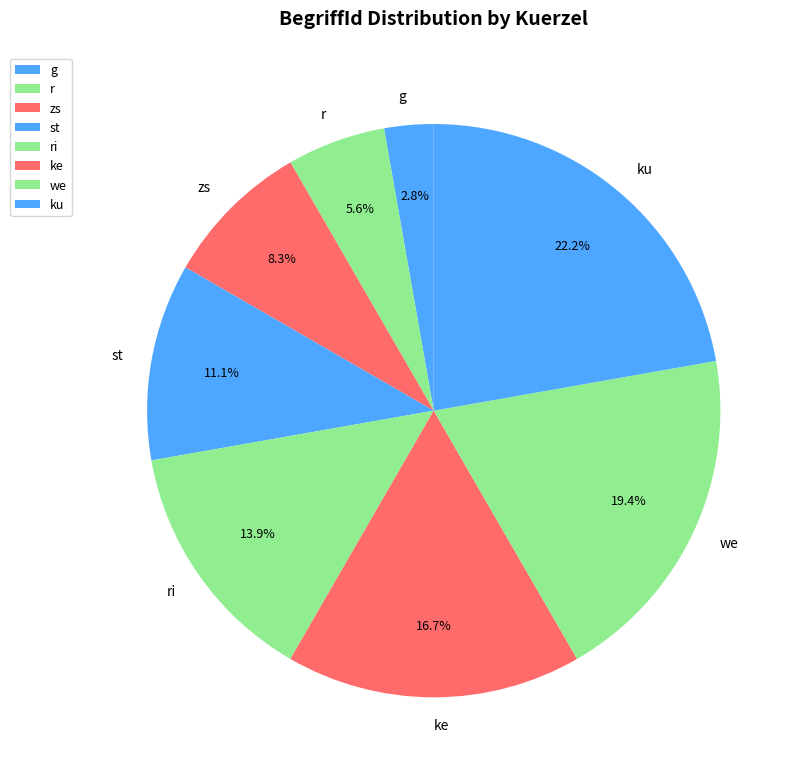

Which slice is the smallest?

g